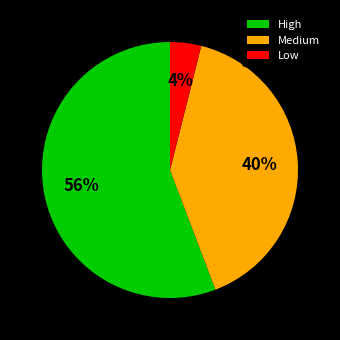

How many segments does this pie chart have?

3